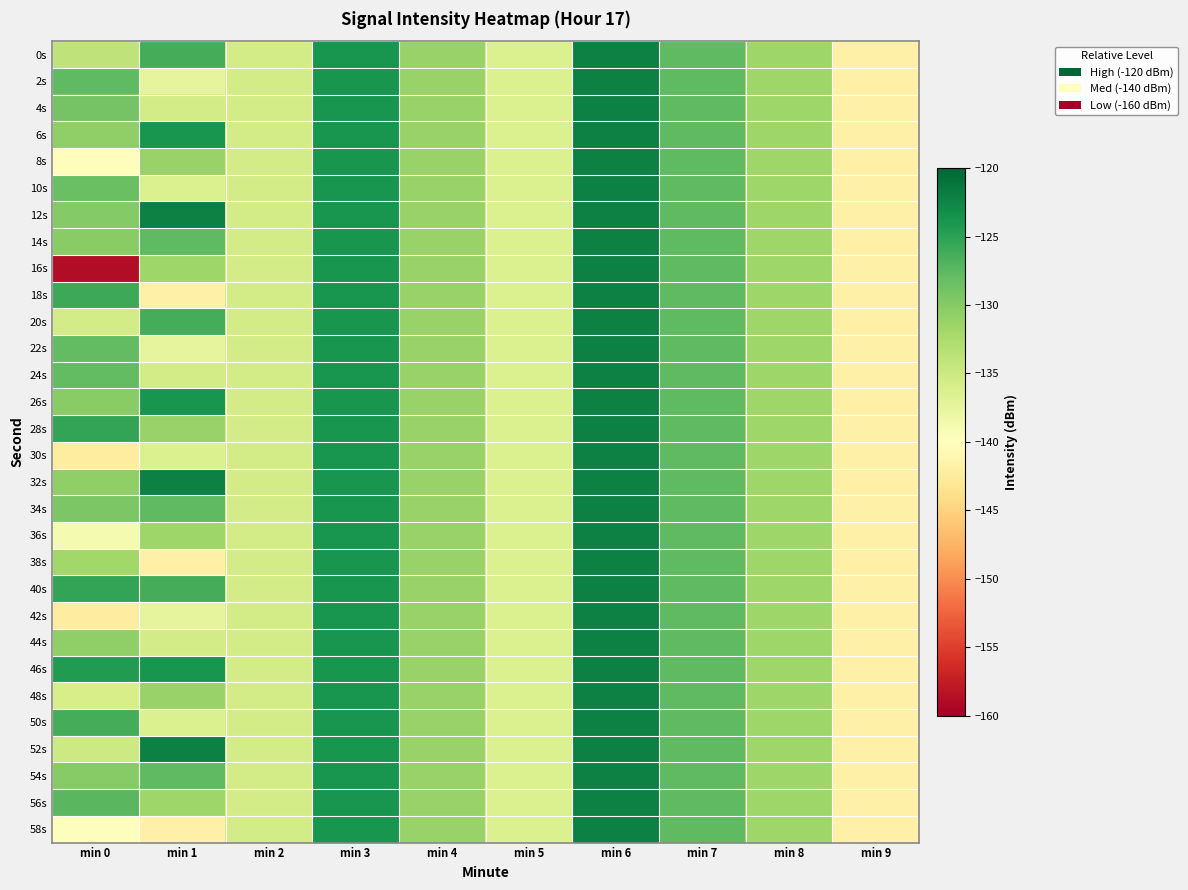

At how many categories does at least one series exceed -142?

10